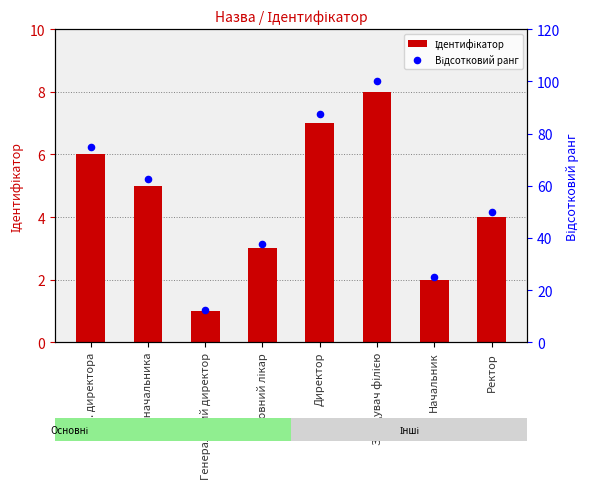

Is the value of Відсотковий ранг at В.о. начальника greater than the value of Ідентифікатор at Начальник?

Yes